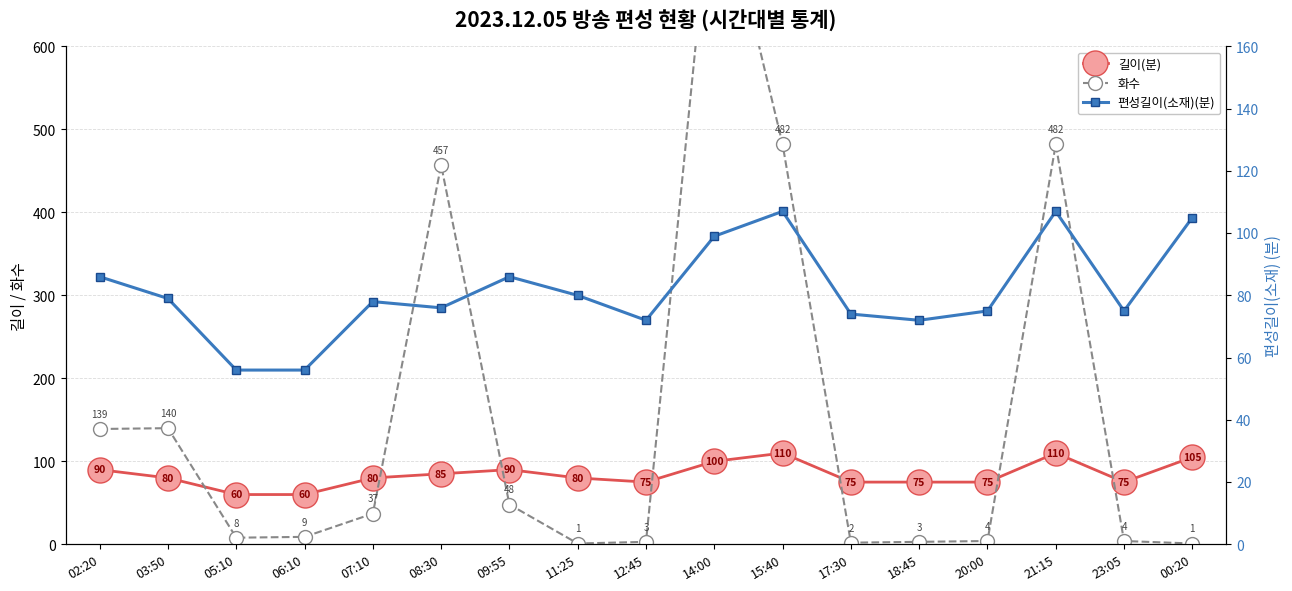

Which series has the largest range (max minus min)?

화수